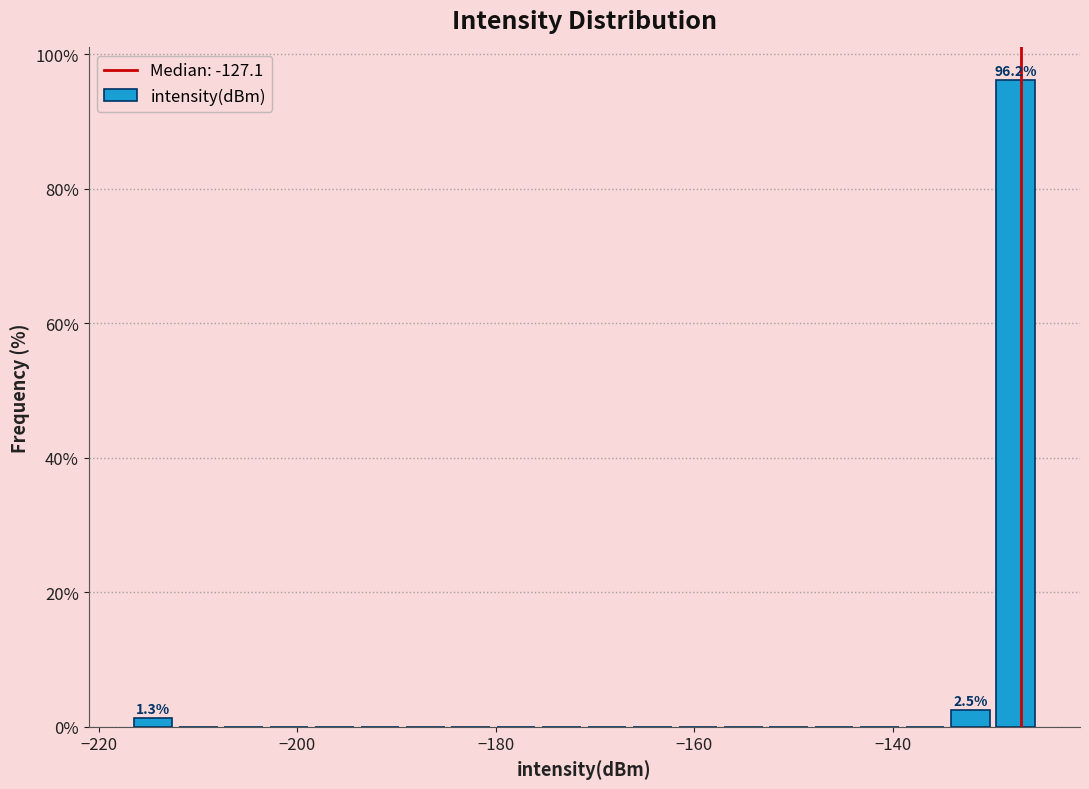

Around what value on the x-axis is the tallest bar? Give the approximate position of its centre, as read against the axis.

-128